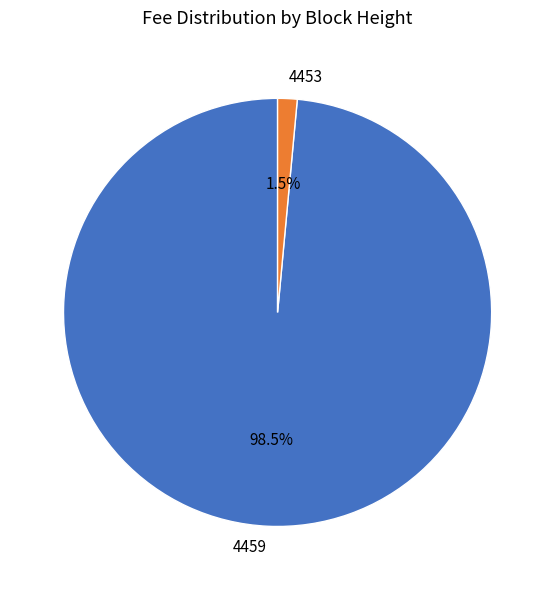

Rank the categories by value from highest to lowest.

4459, 4453